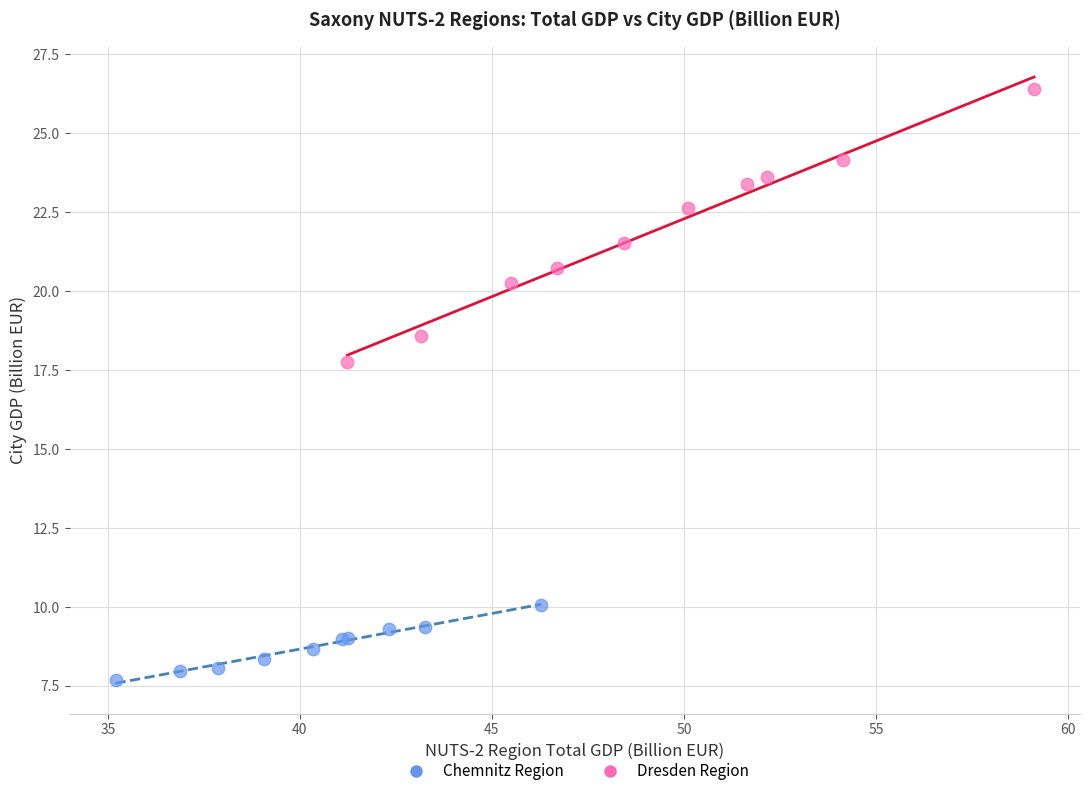

Which series has the largest Y range (max minus min)?

Dresden Region